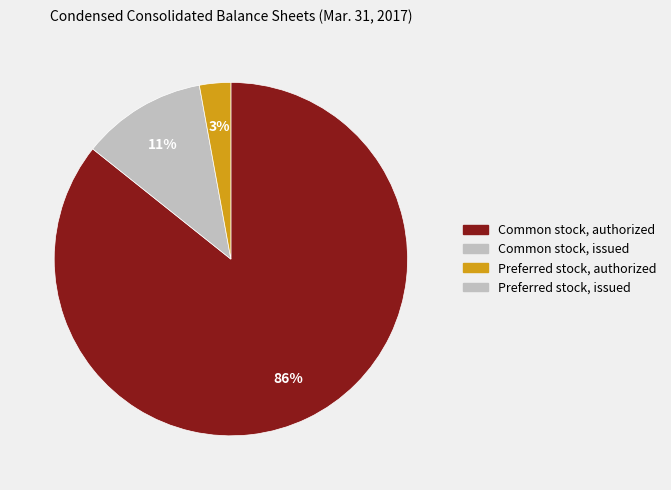

Is there a majority slice in this chart?

Yes